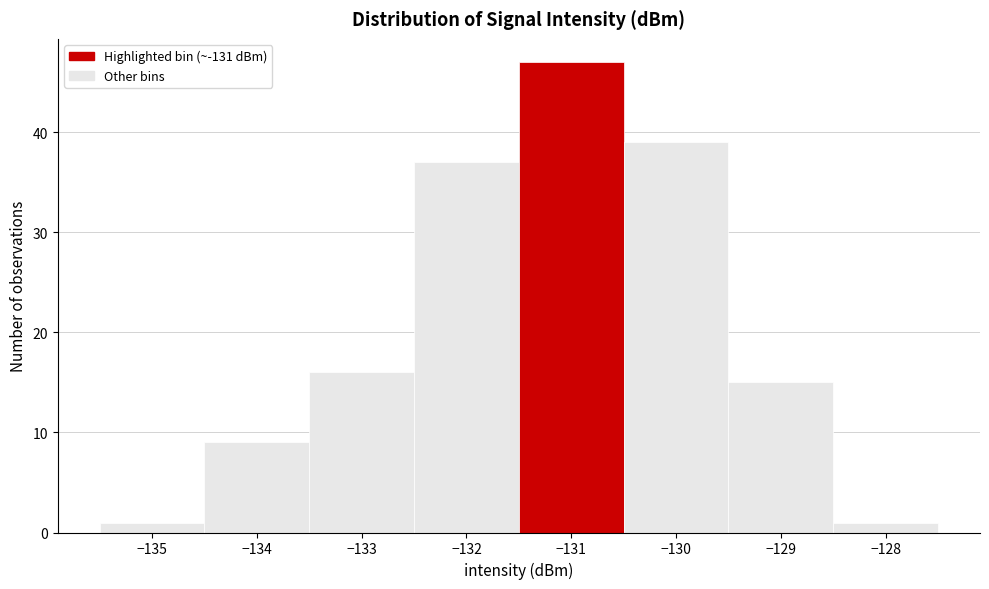

What is the height of the bar covering -129.5 to -128.5 on the x-axis? The values are not printed on the chart, so give them approximately, as read against the axis.

15